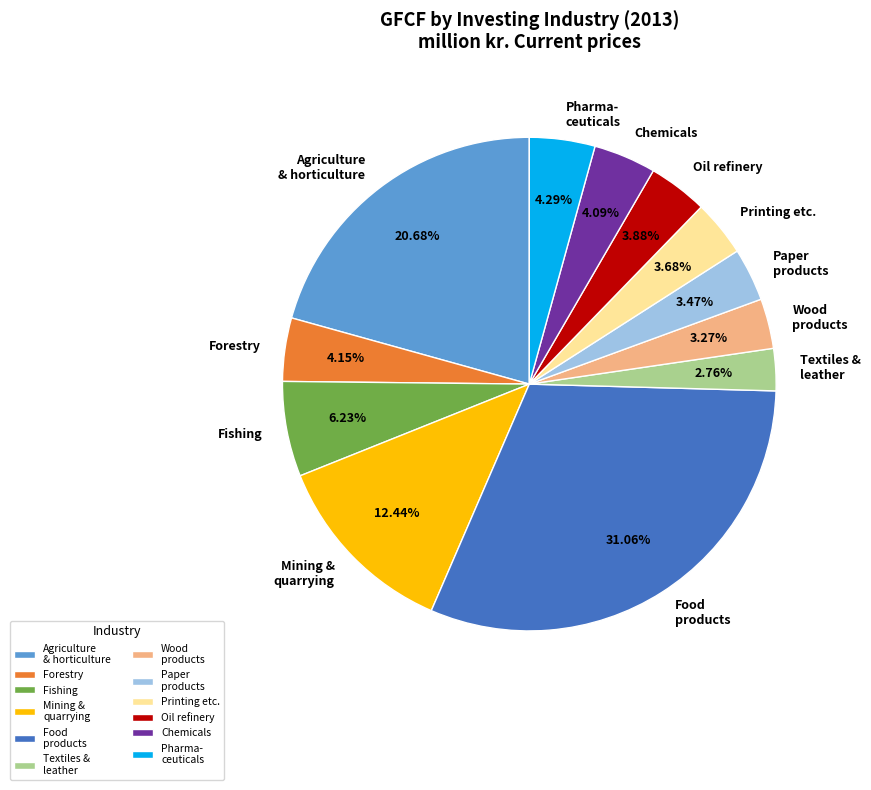

Which slice is the largest?

Food products